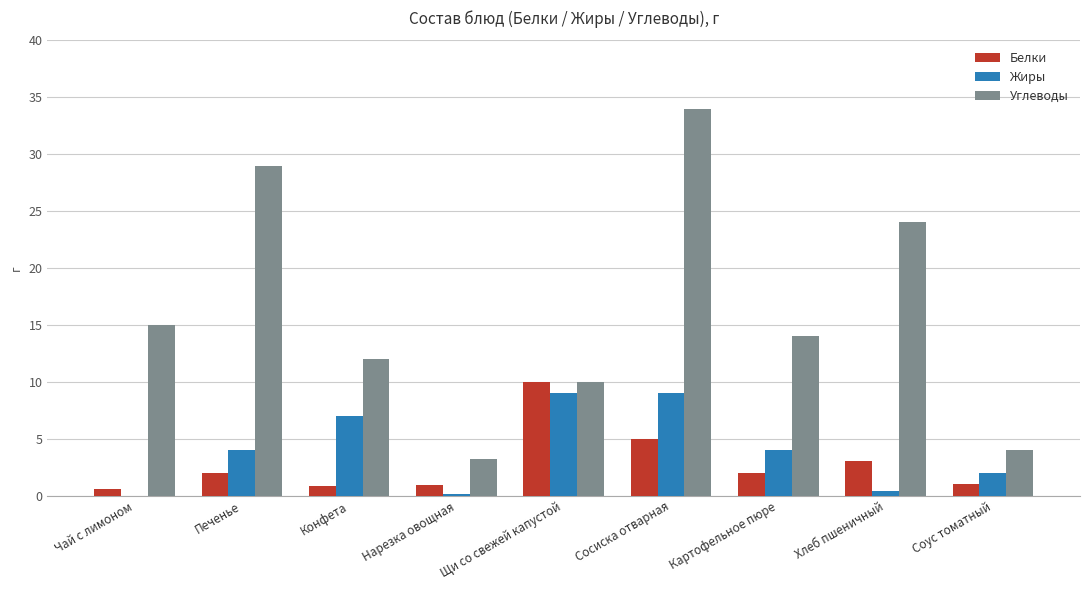

What is the sum of the Жиры values at Печенье and Сосиска отварная?

13.0